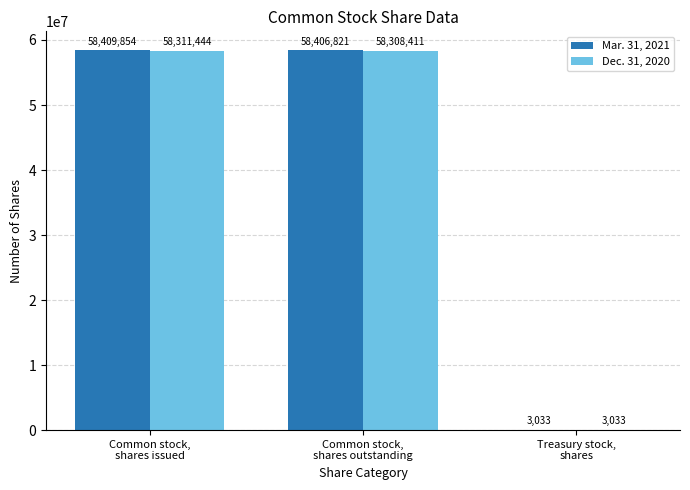

What is the greatest value displayed?

58409854